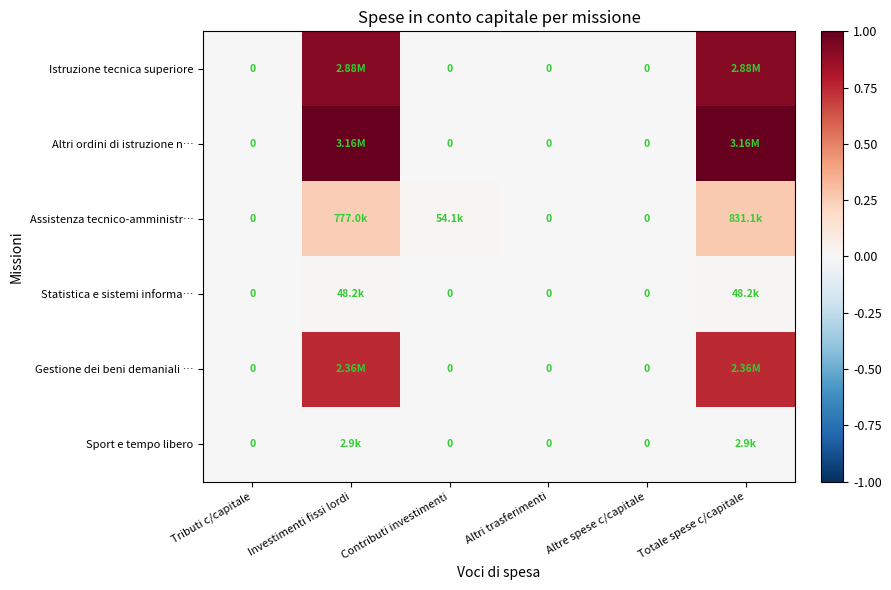

Which has a higher value, Investimenti fissi lordi or Altri trasferimenti?

Investimenti fissi lordi